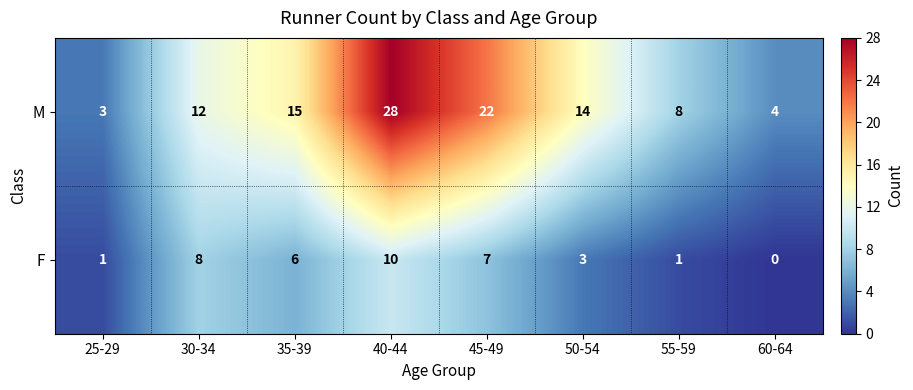

How many F values are between 1 and 8?

6